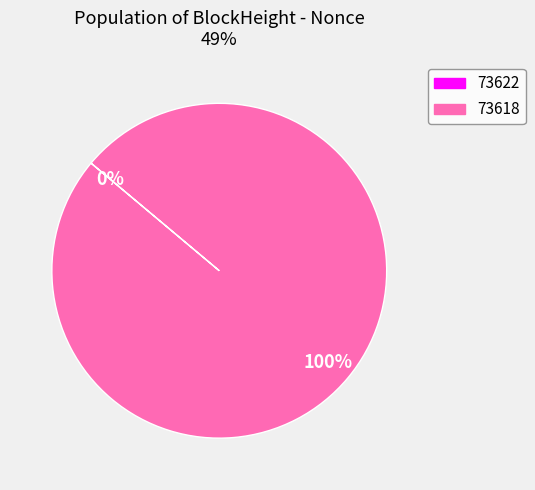

Is there a majority slice in this chart?

Yes